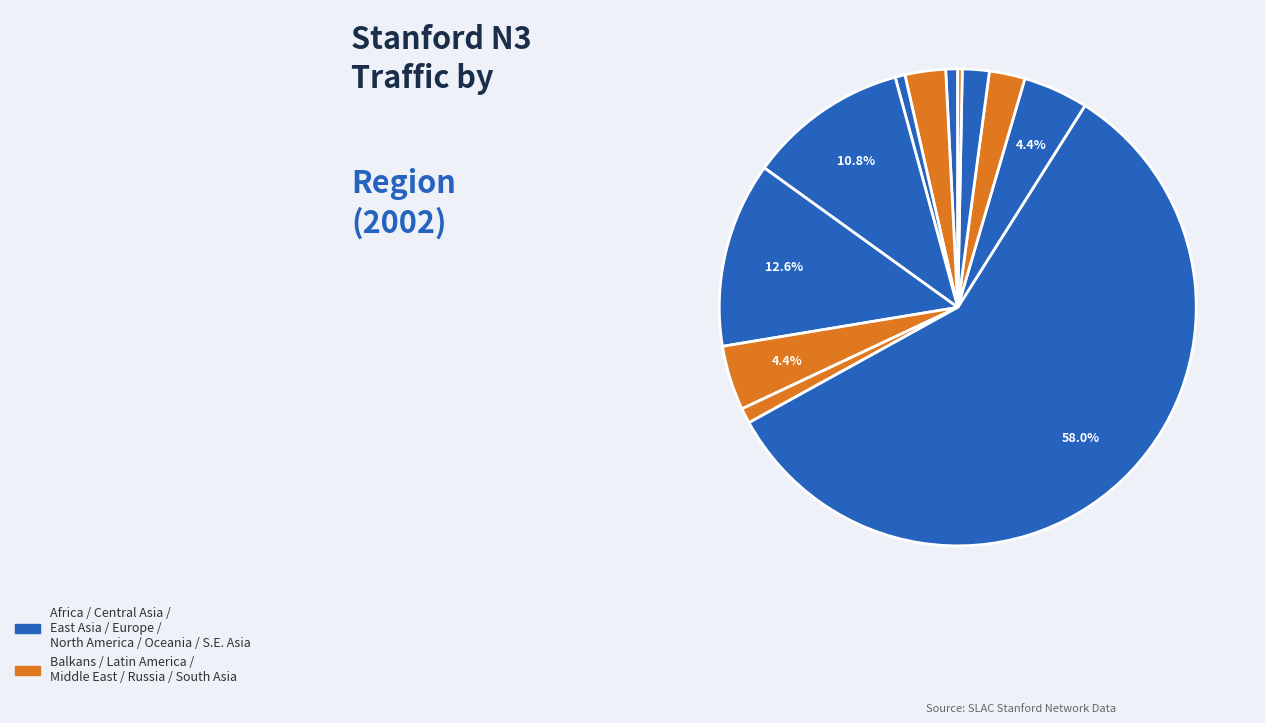

Count the number of slices in the pie.

12